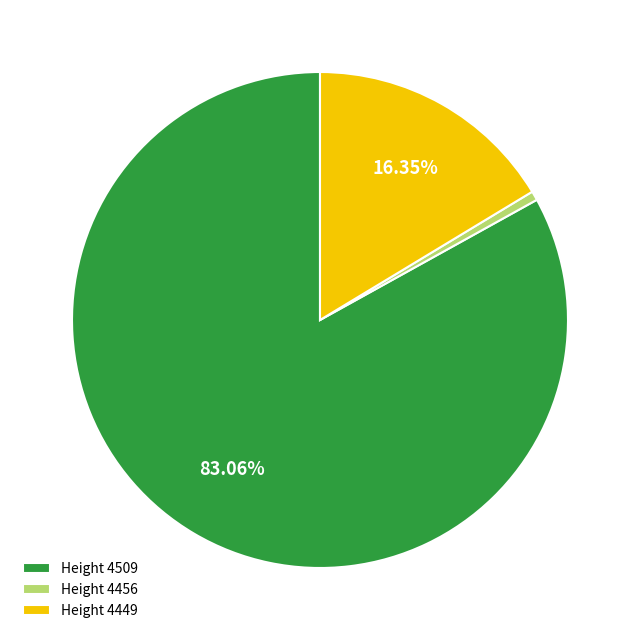

Which has a higher value, Height 4449 or Height 4509?

Height 4509